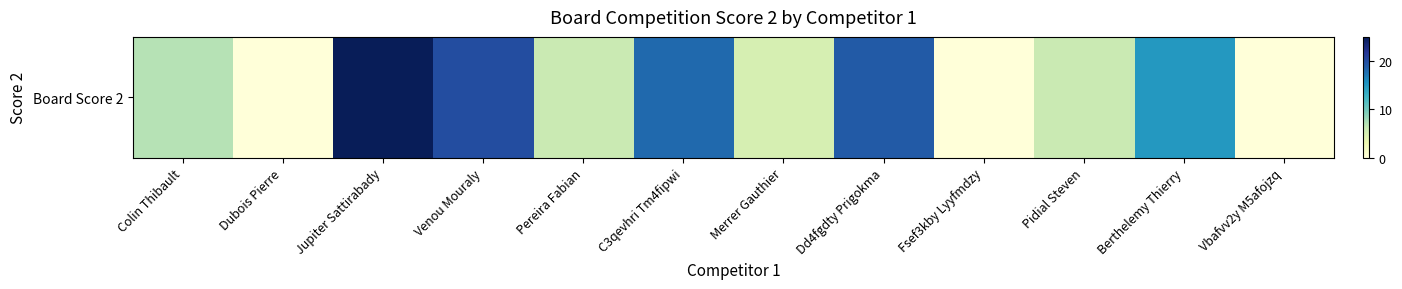

Where does the data first go above 7?

Jupiter Sattirabady